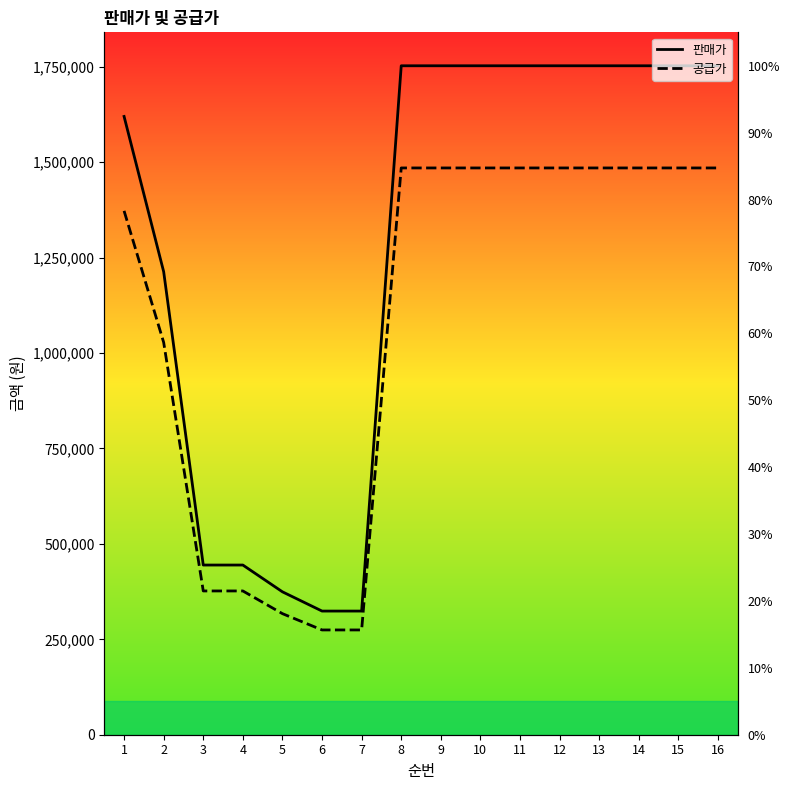

What is the average value of the 공급가 series?

1086603